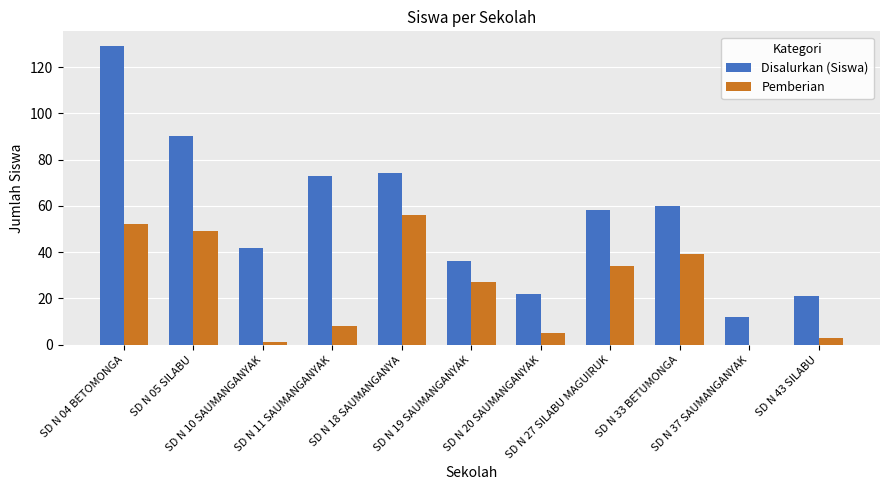

The value of Disalurkan (Siswa) at SD N 33 BETUMONGA is 60. True or false?

True